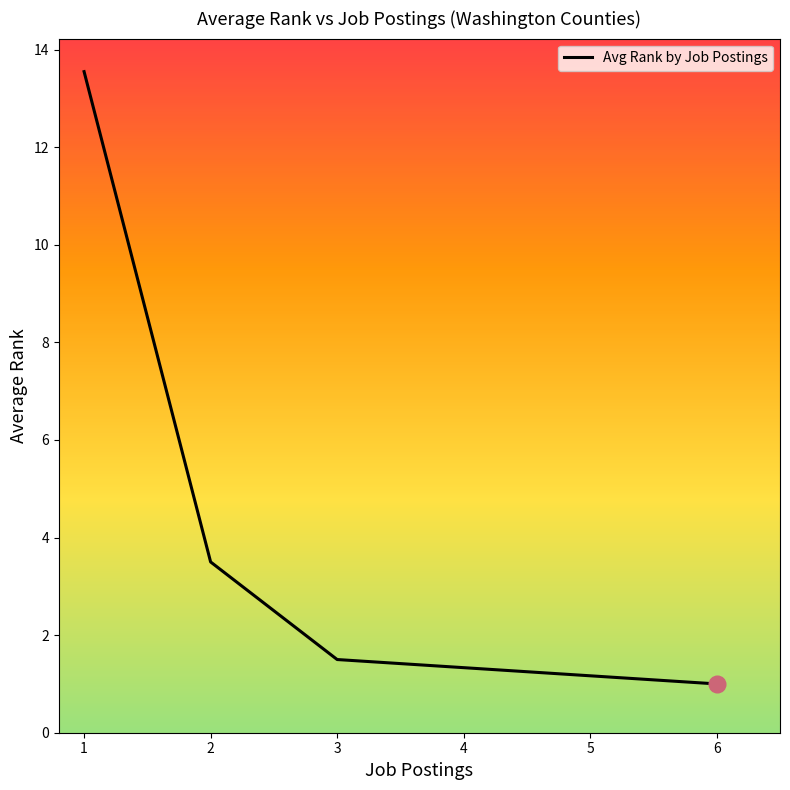

What is the smallest value displayed?

1.0